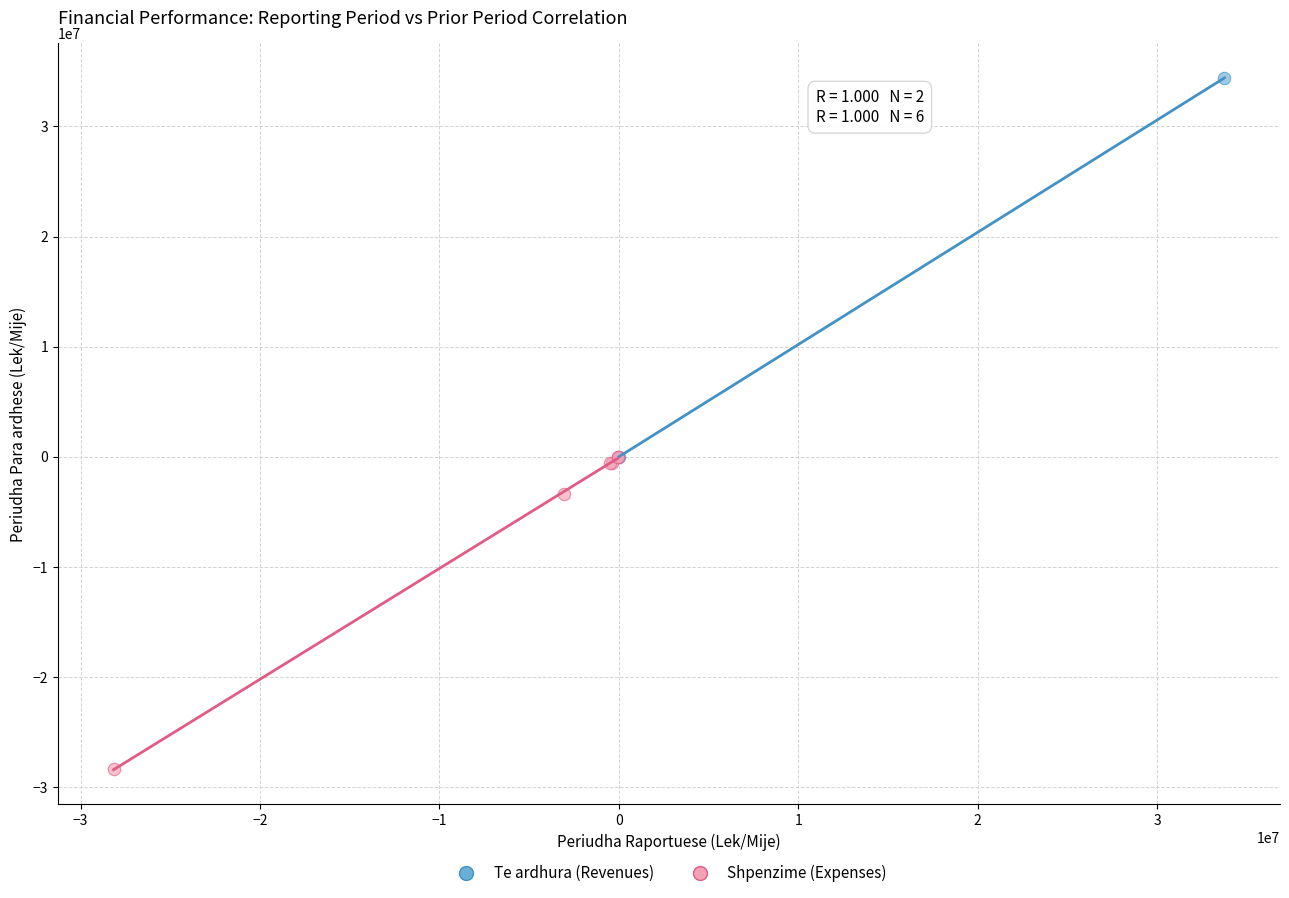

Which series has the largest Y range (max minus min)?

Te ardhura (Revenues)